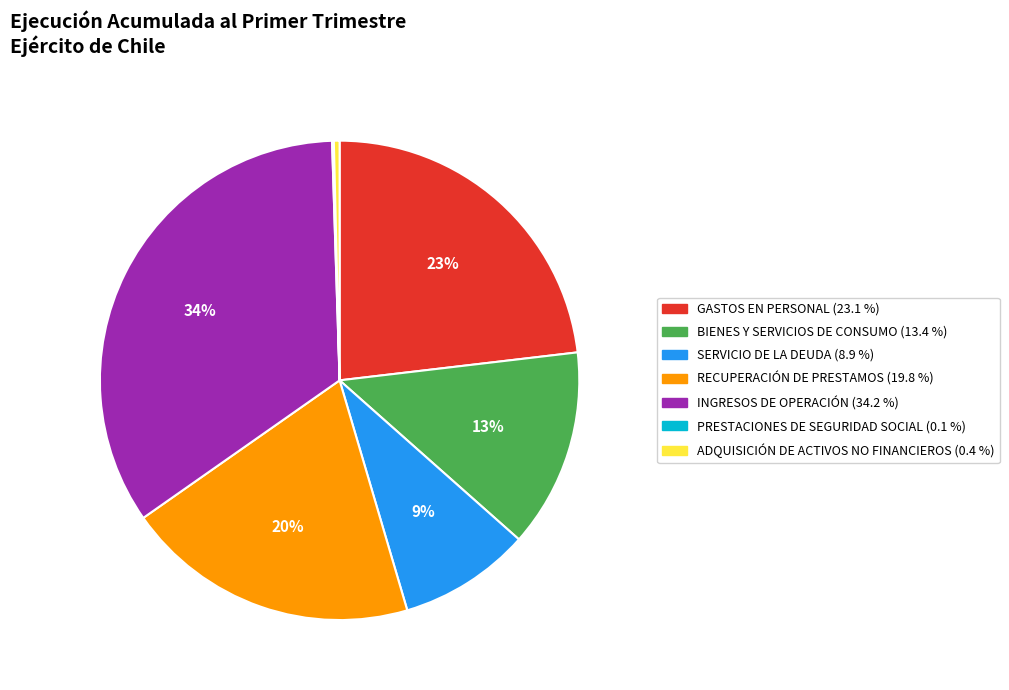

Which slice is the largest?

INGRESOS DE OPERACIÓN